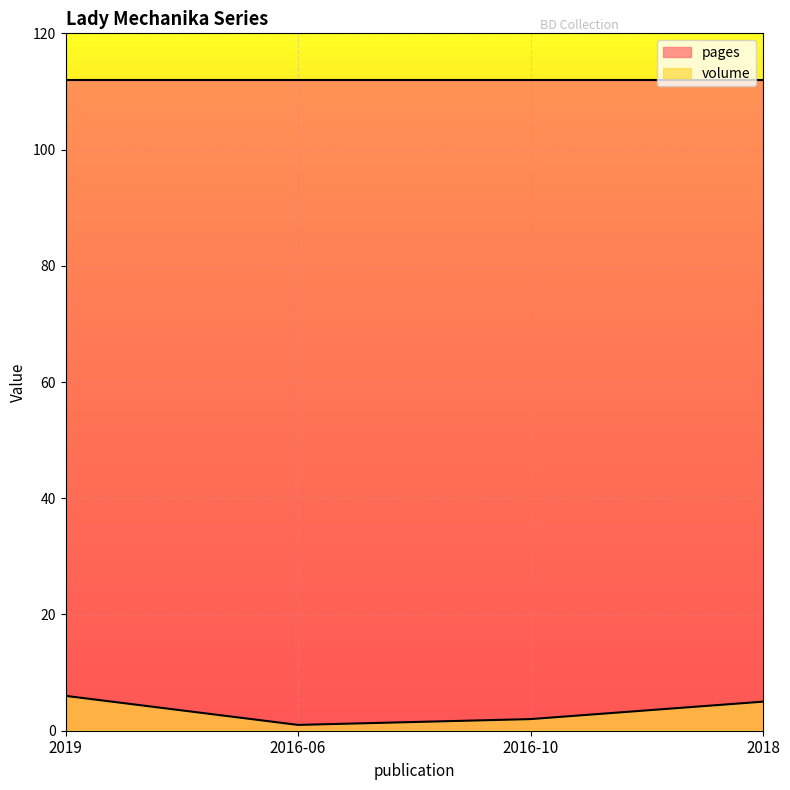

What is the difference between the second highest and second lowest values?

3